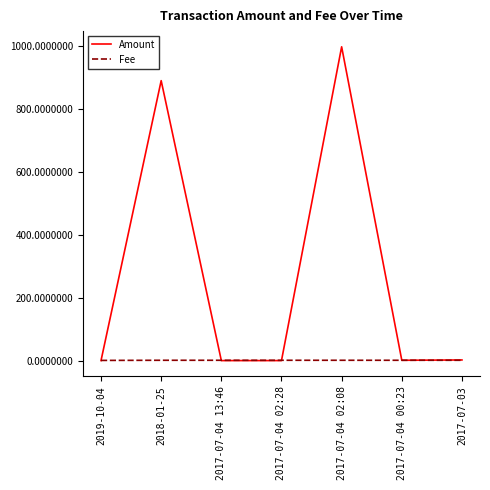

What are all the series names shown in the legend?

Amount, Fee